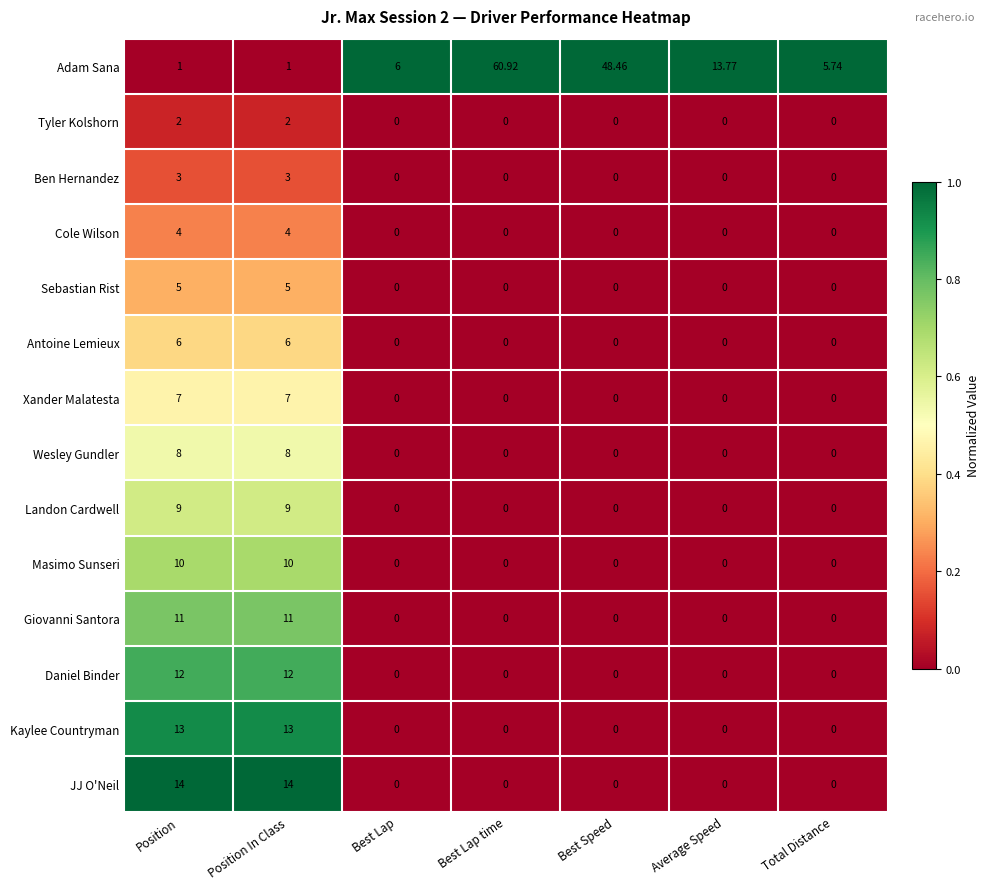

Count the number of categories in the chart.

7